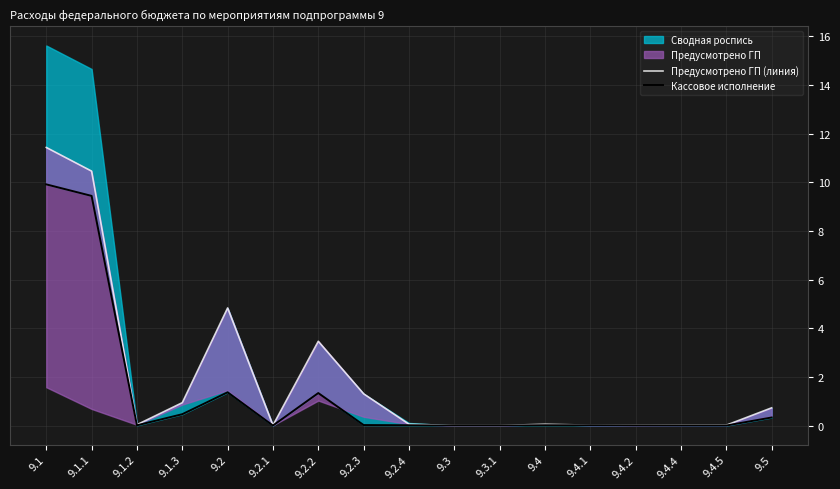

The Предусмотрено ГП (линия) series shows 0.1 at 9.2.4. True or false?

False